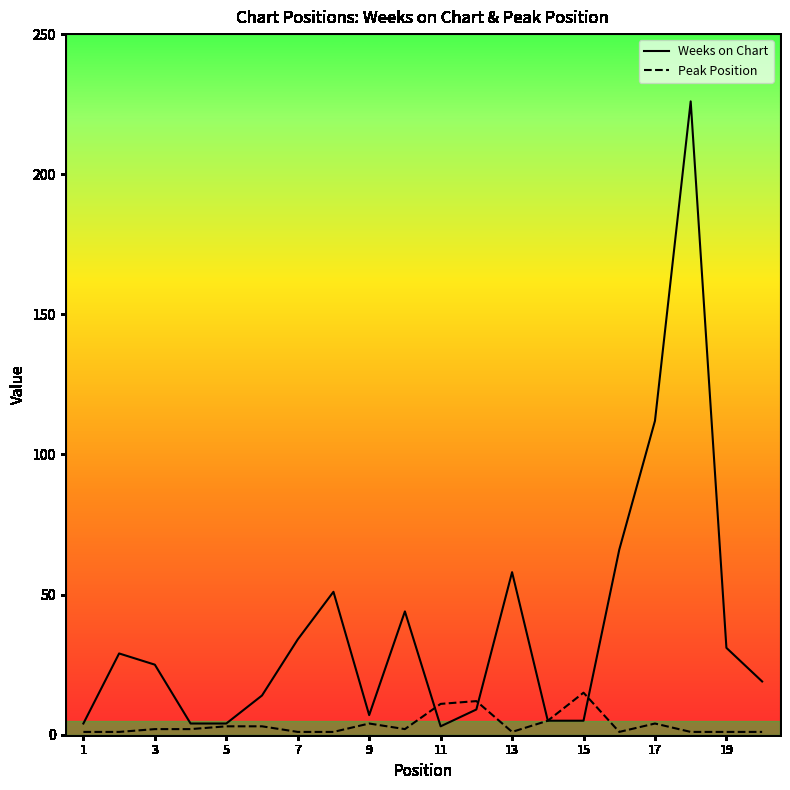

How many lines are shown in the chart?

2